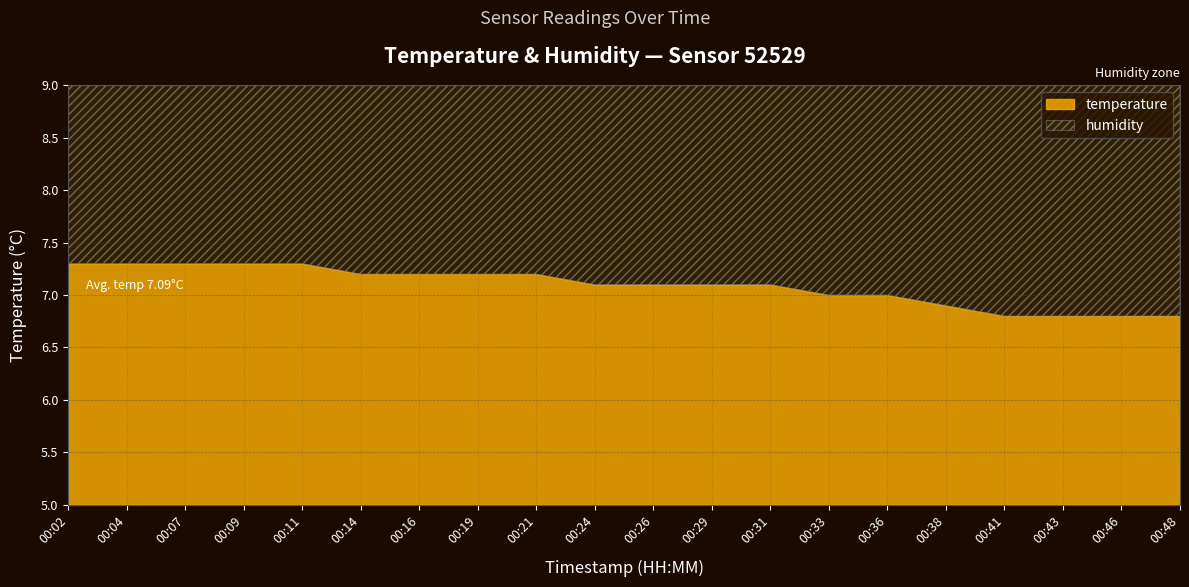

List the series in order of their overall mean, highest first.

humidity, temperature